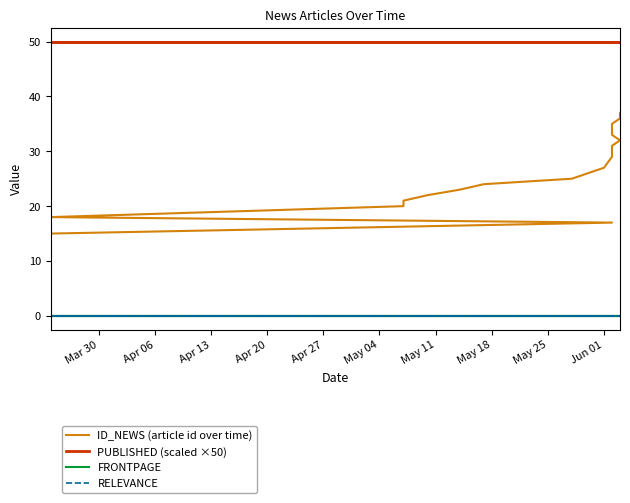

Which has a higher value, Apr 06 or May 11?

May 11